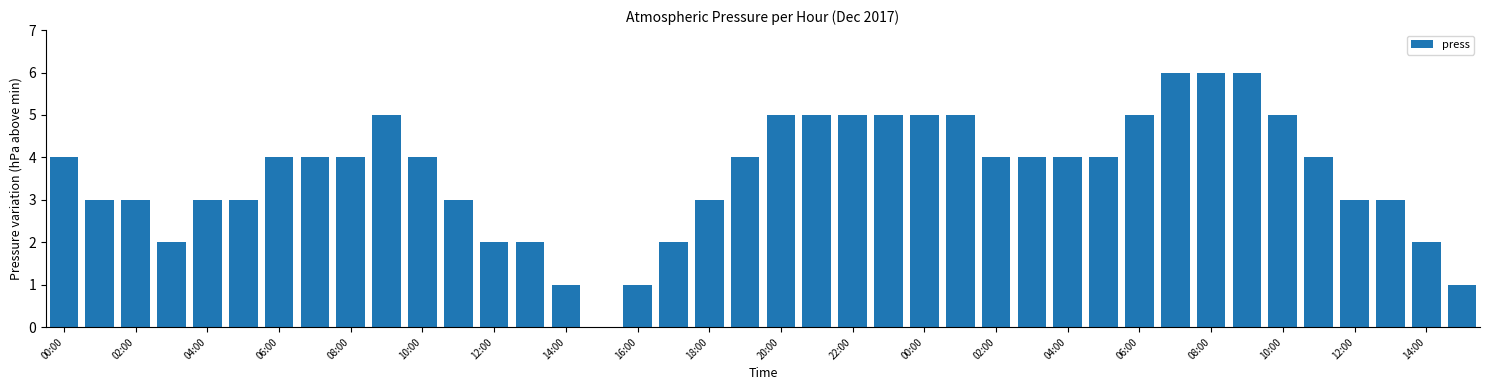

What is the greatest value displayed?

6